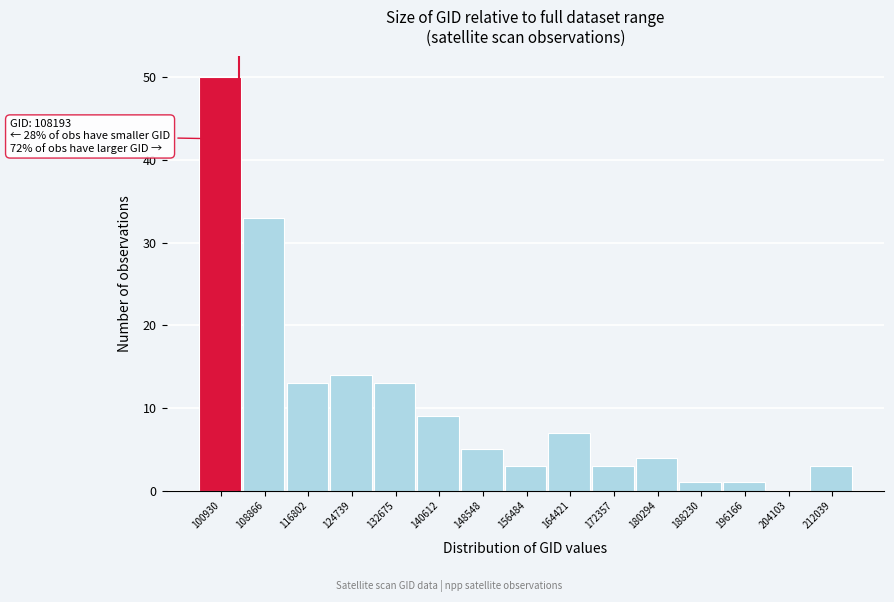

Reading right to left, extract all data points from this chart.

212039=3	204103=0	196166=1	188230=1	180294=4	172357=3	164421=7	156484=3	148548=5	140612=9	132675=13	124739=14	116802=13	108866=33	100930=50